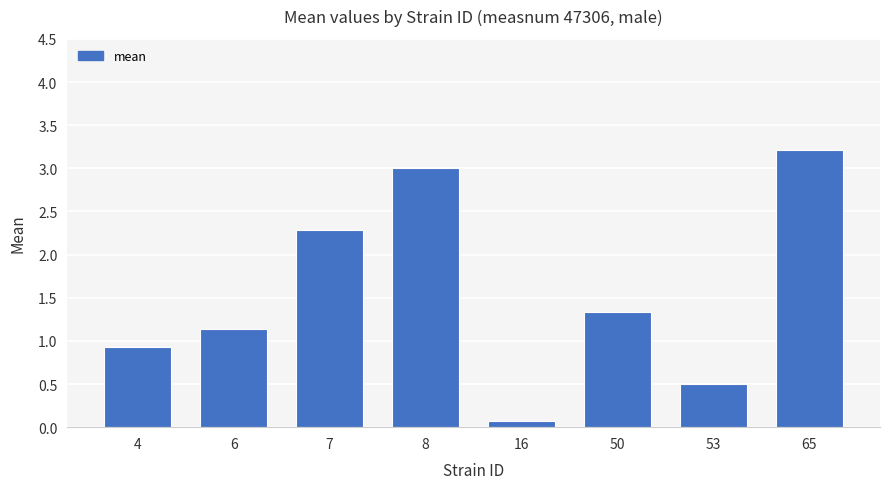

Reading left to right, transcribe all the data shown in this chart.

4=0.9	6=1.1	7=2.3	8=3.0	16=0.1	50=1.3	53=0.5	65=3.2